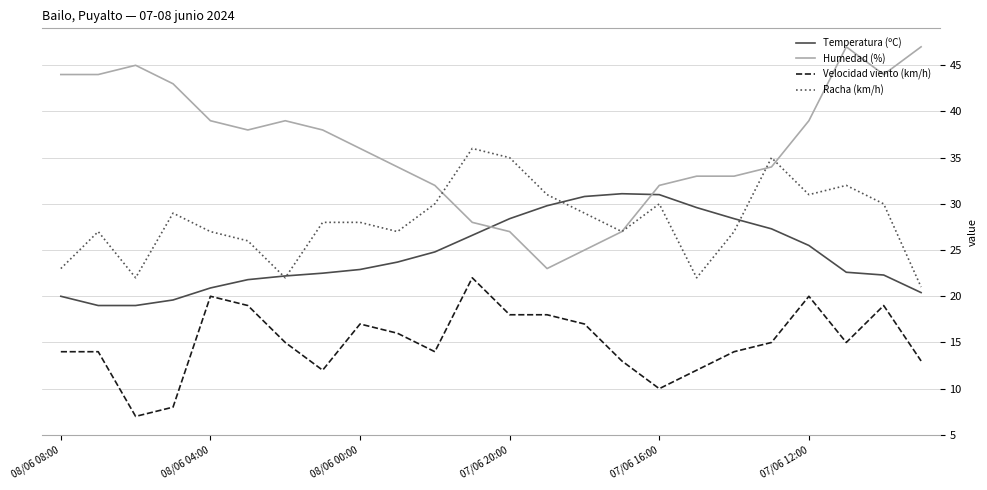

Rank the series by their maximum value, from highest to lowest.

Humedad (%), Racha (km/h), Temperatura (ºC), Velocidad viento (km/h)